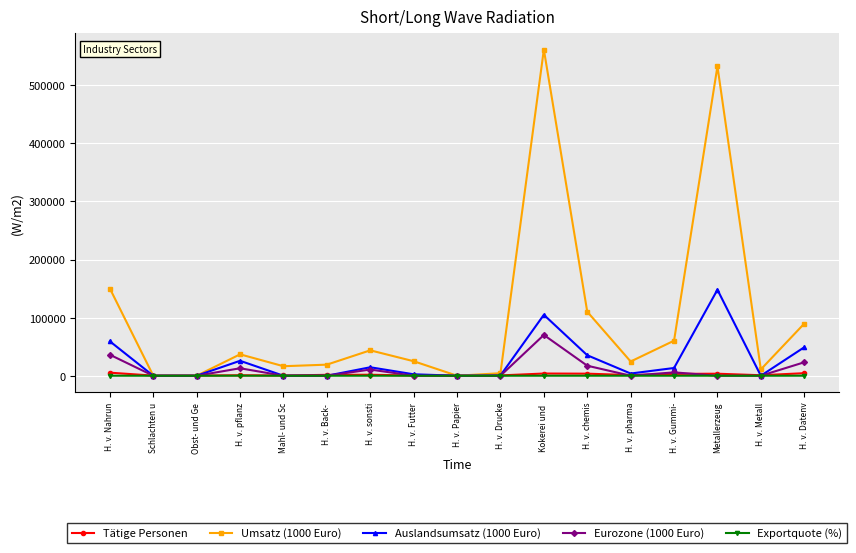

How many data points in Tätige Personen are less than 1137?

8